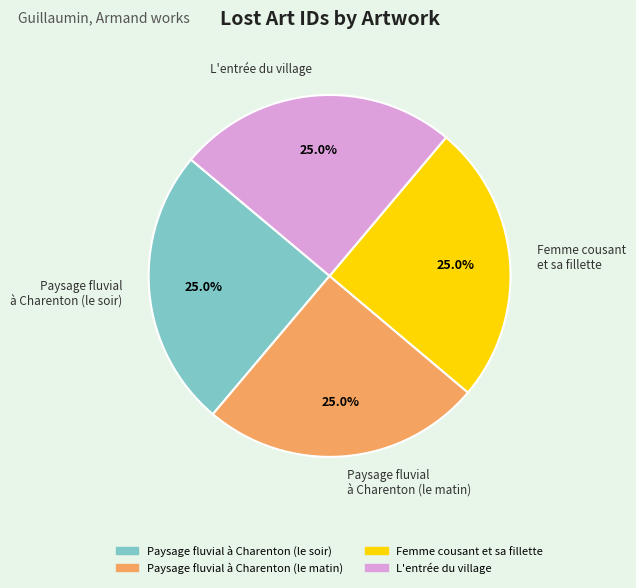

Is it true that L'entrée du village is 16% of the pie?

False